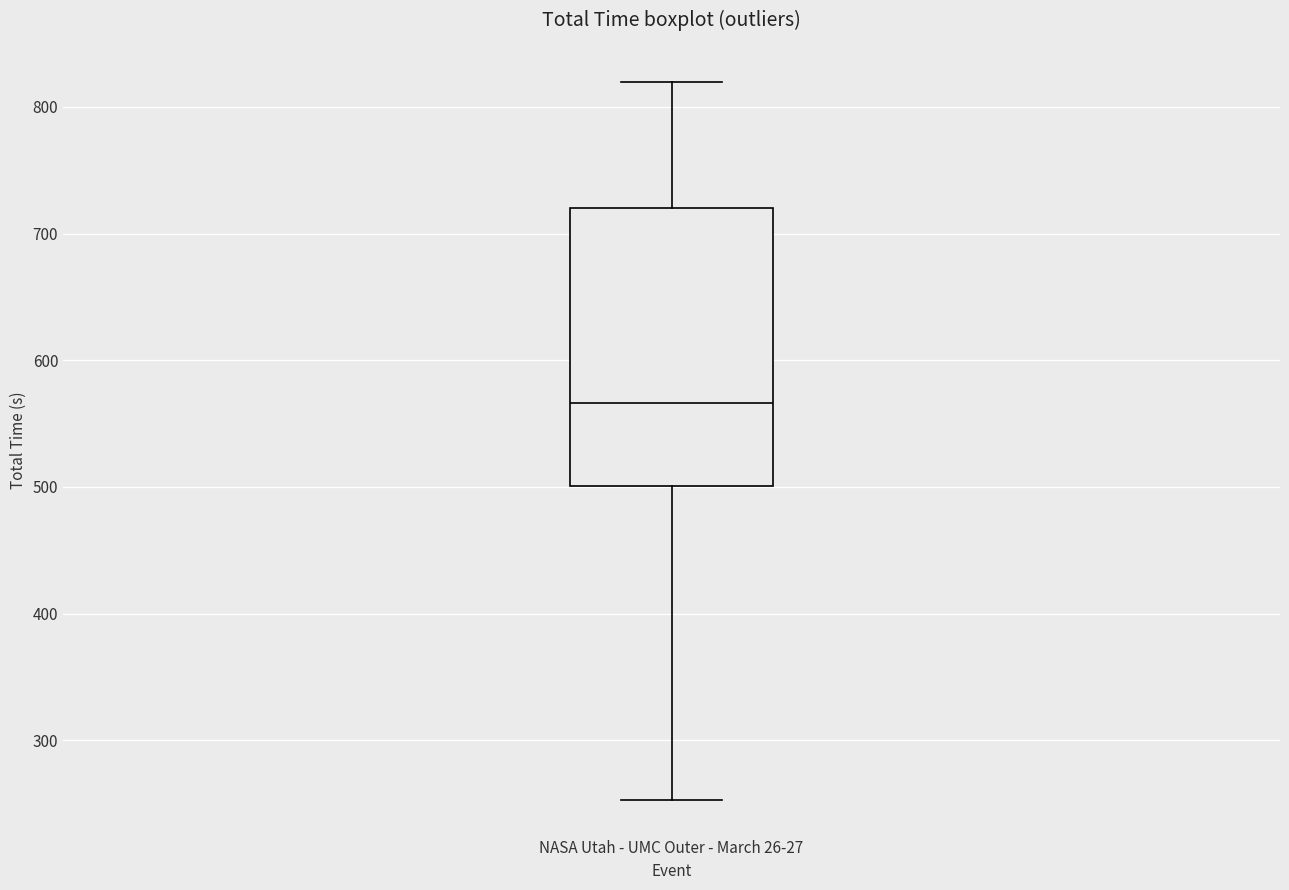

Transcribe this box plot: give where the median line is, the range the box spans, and where the two whiskers end, as read against the y-axis. The values are not printed on the chart, so give them approximately, as read against the axis.

median 570, box 500 to 720, whiskers 250 to 820